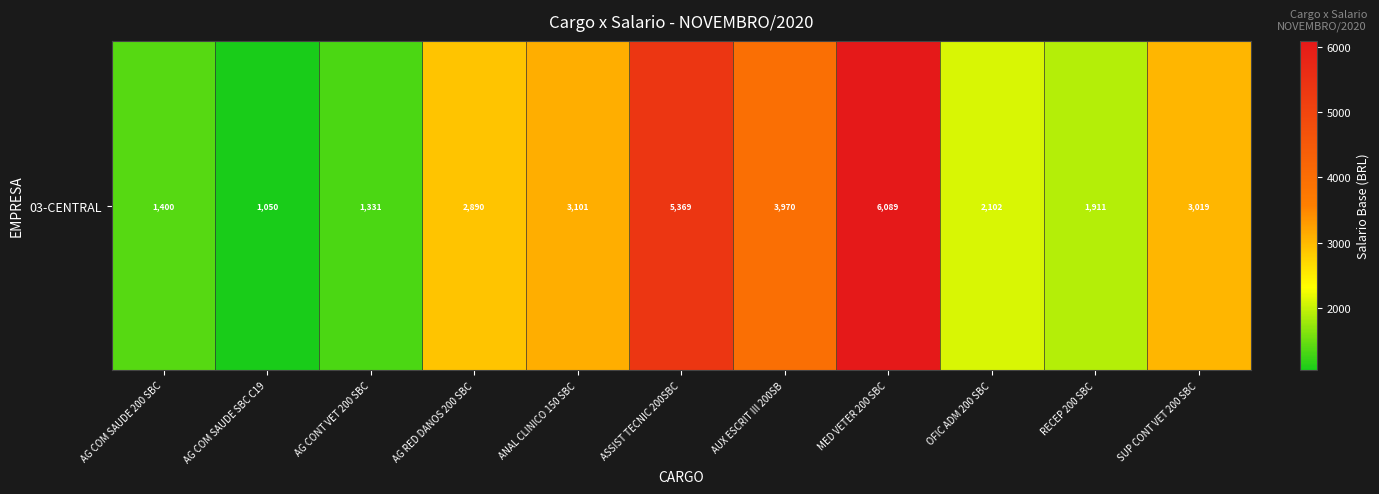

What is the change in value from ANAL CLINICO 150 SBC to RECEP 200 SBC?

-1189.9